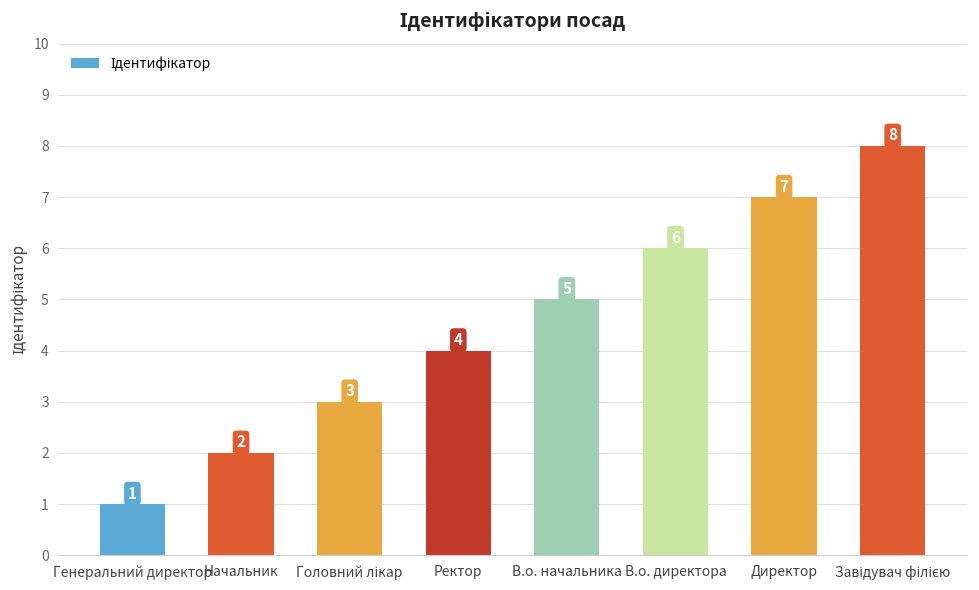

How many values are below 5?

4